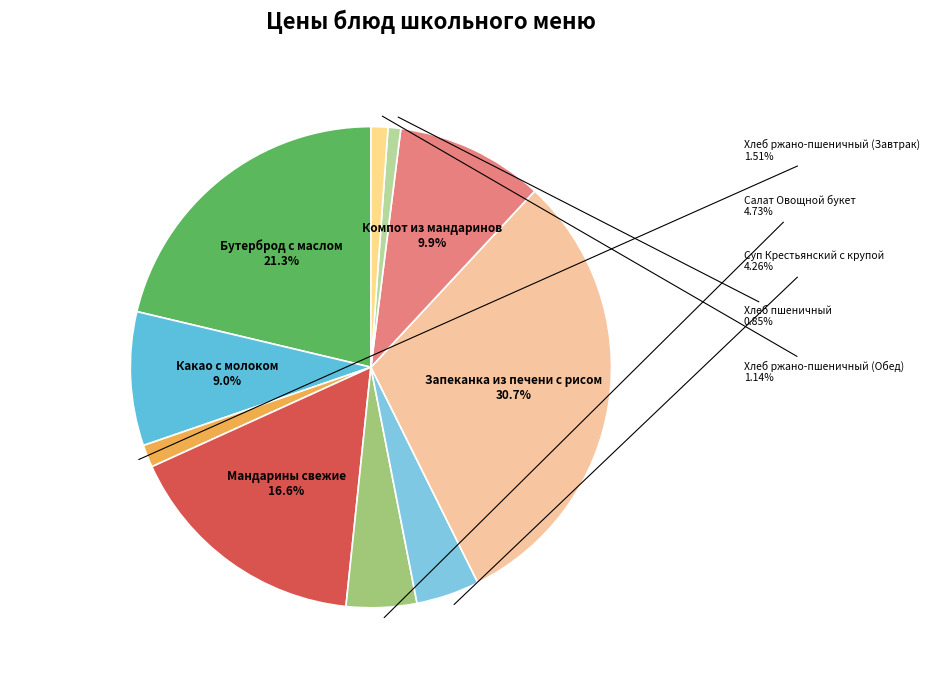

Count the number of slices in the pie.

10